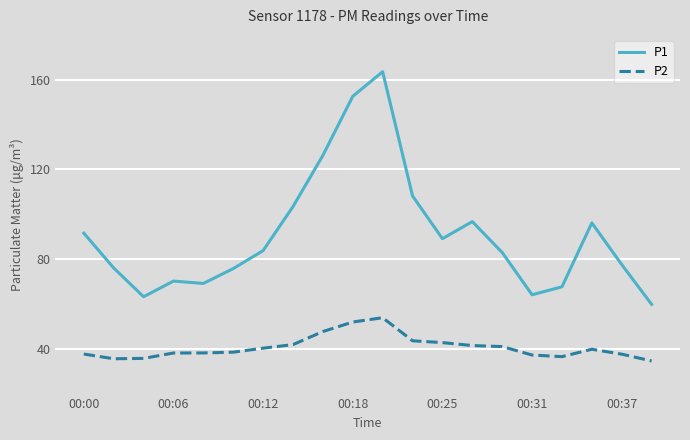

Count the number of data series in this chart.

2